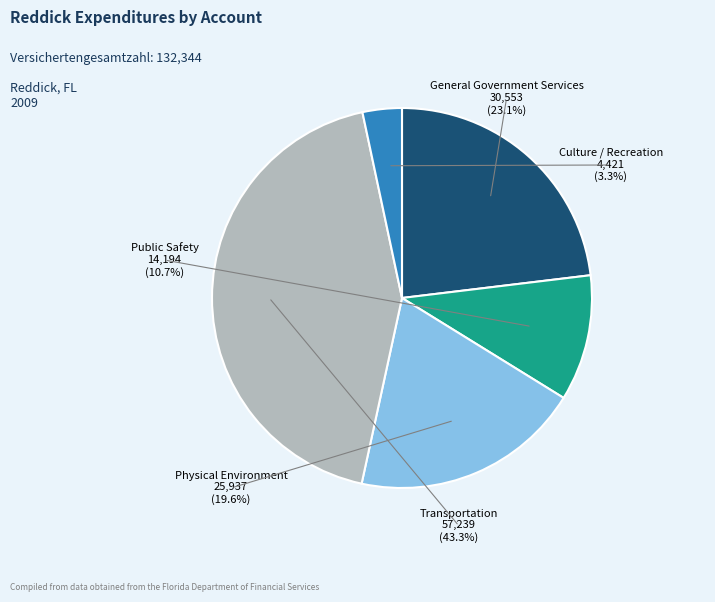

Which category has the biggest portion of the pie?

Transportation